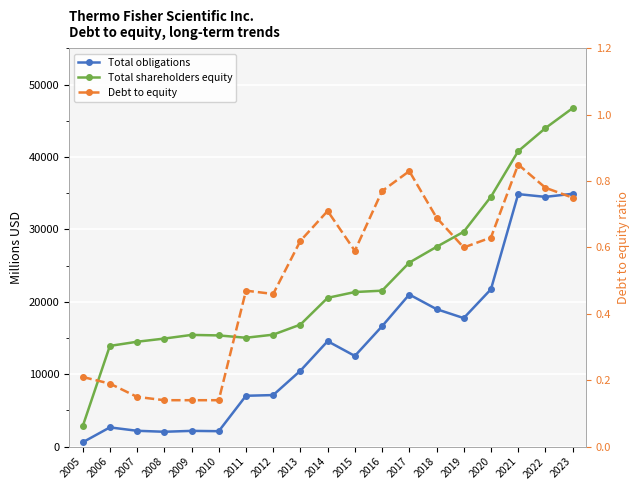

At which category does the chart reach its minimum across all series?

2008